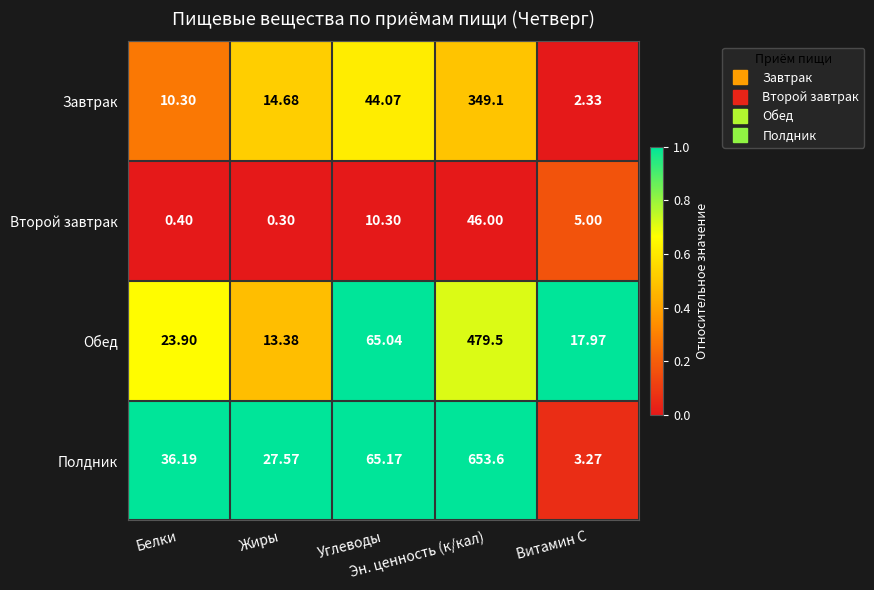

Which series has the largest range (max minus min)?

Полдник